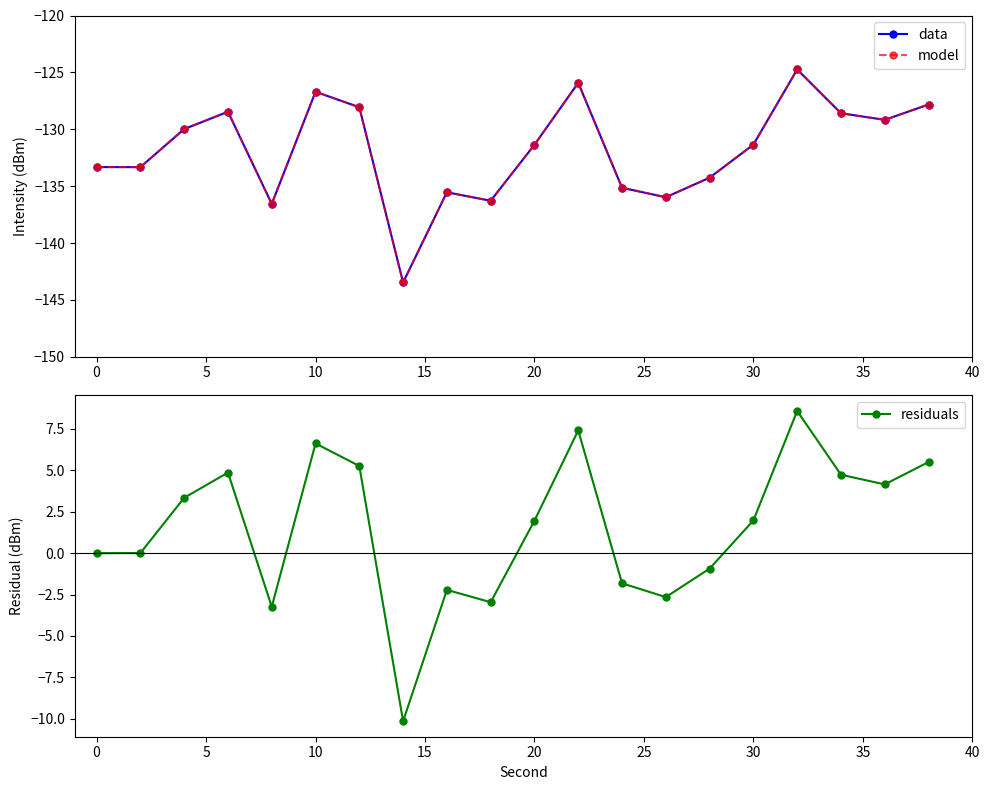

At how many categories does at least one series exceed -94?

20